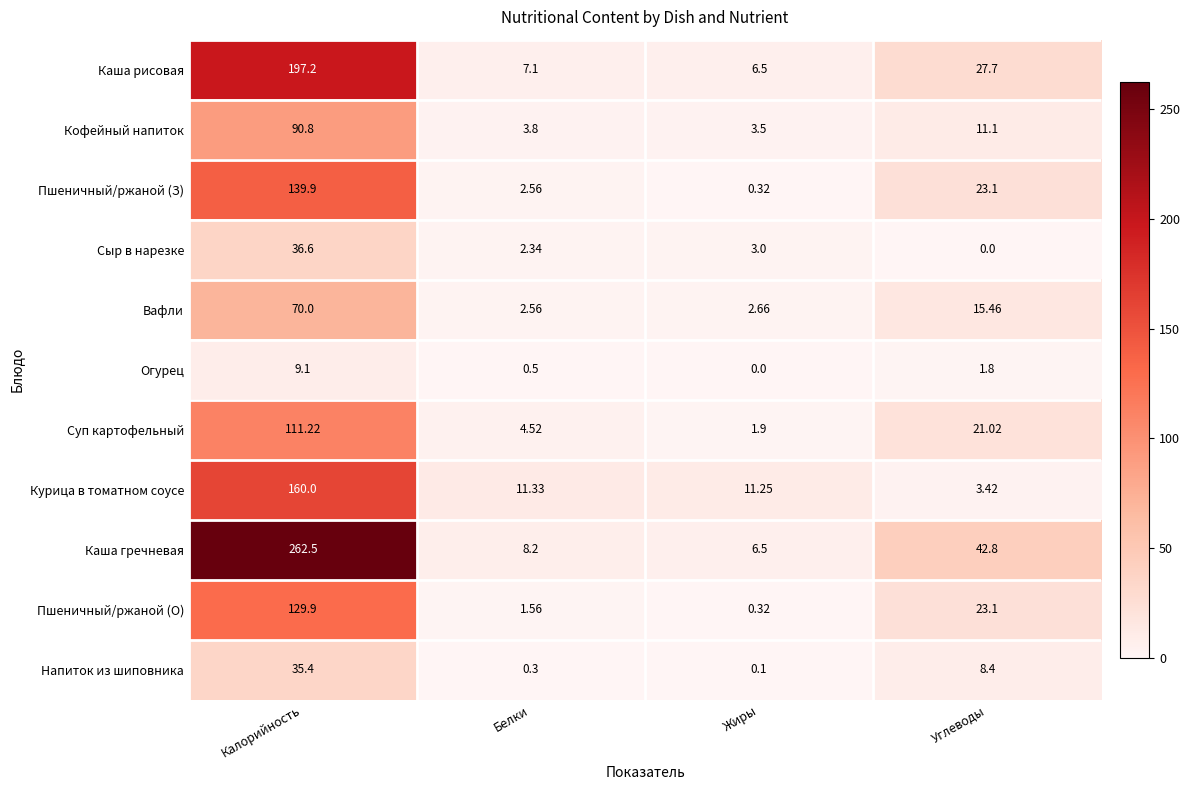

List the series in order of their peak value, lowest first.

Огурец, Напиток из шиповника, Сыр в нарезке, Вафли, Кофейный напиток, Суп картофельный, Пшеничный/ржаной (О), Пшеничный/ржаной (З), Курица в томатном соусе, Каша рисовая, Каша гречневая